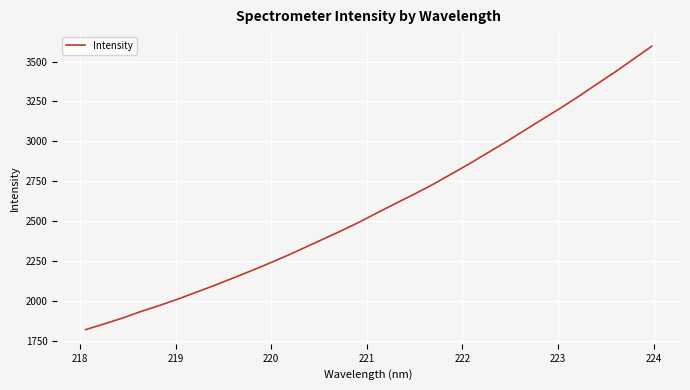

What is the smallest value displayed?

1819.5